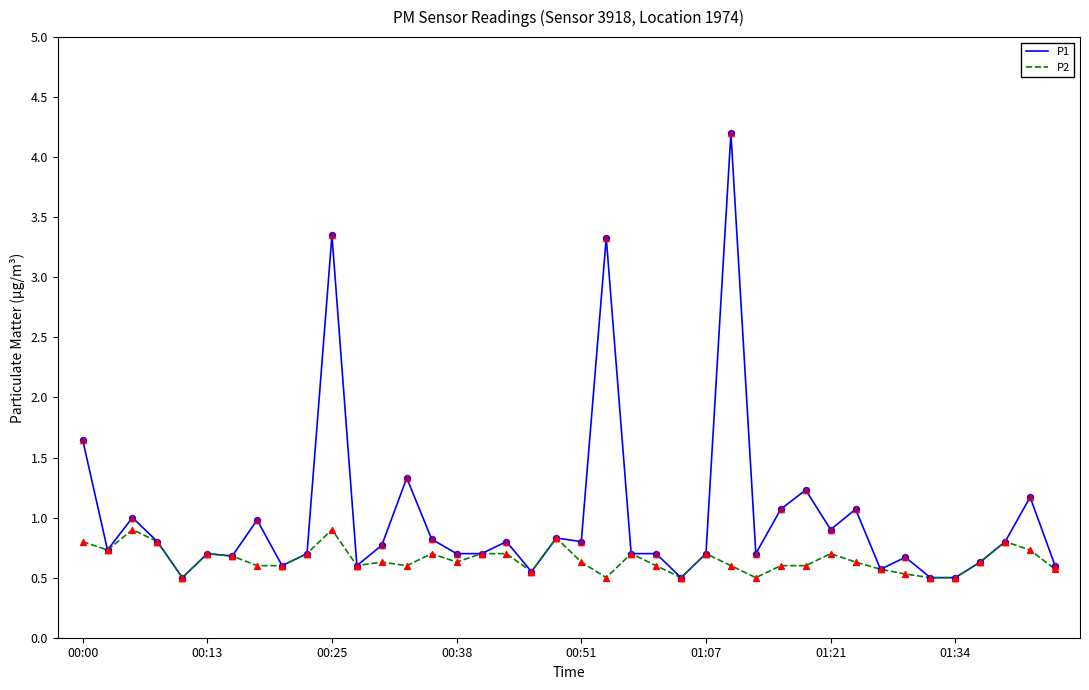

What is the highest value of the P1 series?

4.2